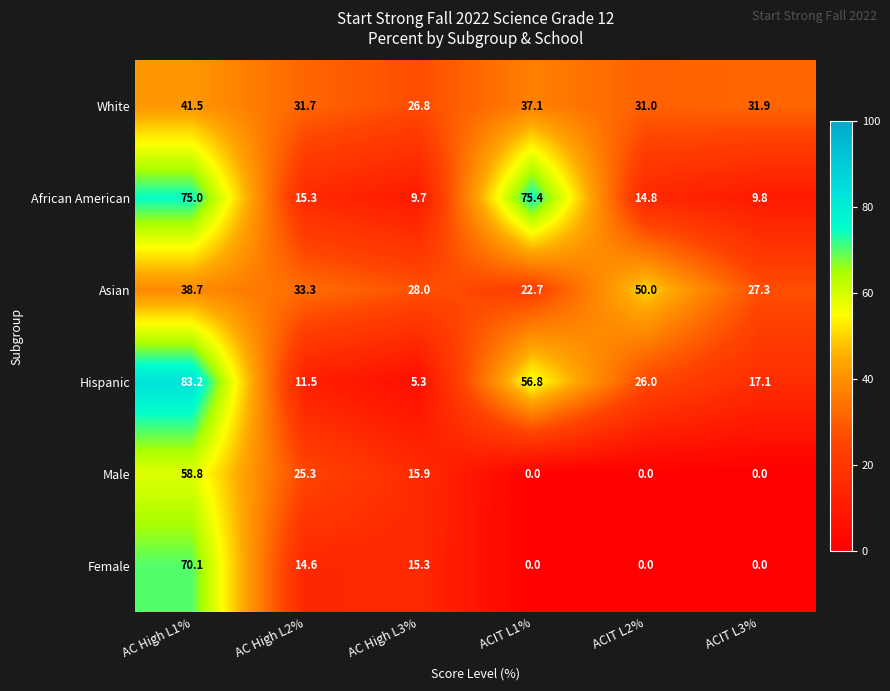

Which series changed the most between AC High L3% and ACIT L2%?

Asian